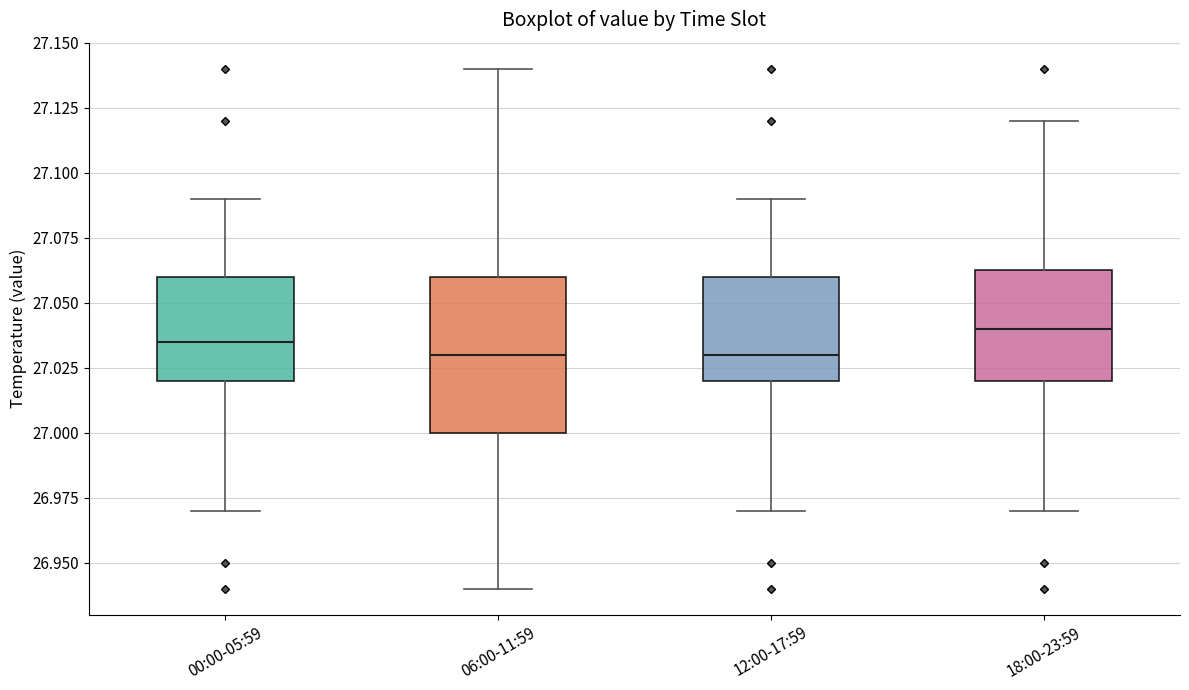

Reading left to right, transcribe this box plot: for each box, give where its median line is, the range the box spans, and where its two whiskers end, as read against the y-axis. The values are not printed on the chart, so give them approximately, as read against the axis.

00:00-05:59: median 27.035, box 27.020 to 27.060, whiskers 26.970 to 27.090
06:00-11:59: median 27.030, box 27.000 to 27.060, whiskers 26.940 to 27.140
12:00-17:59: median 27.030, box 27.020 to 27.060, whiskers 26.970 to 27.090
18:00-23:59: median 27.040, box 27.020 to 27.065, whiskers 26.970 to 27.120